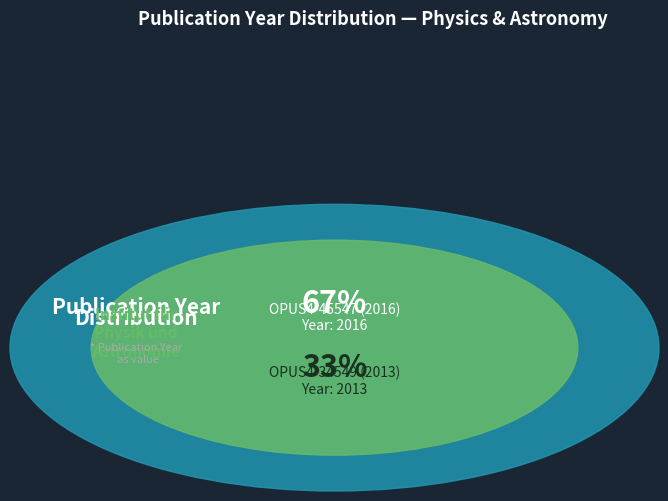

To the nearest percent, what is the average slice percentage?

50%